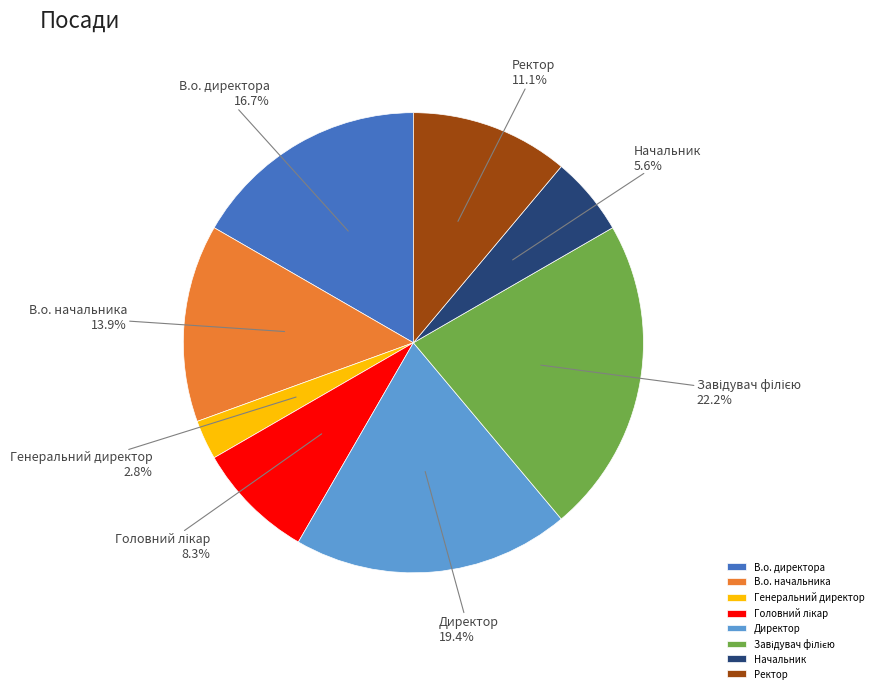

Which has a higher value, Ректор or Генеральний директор?

Ректор